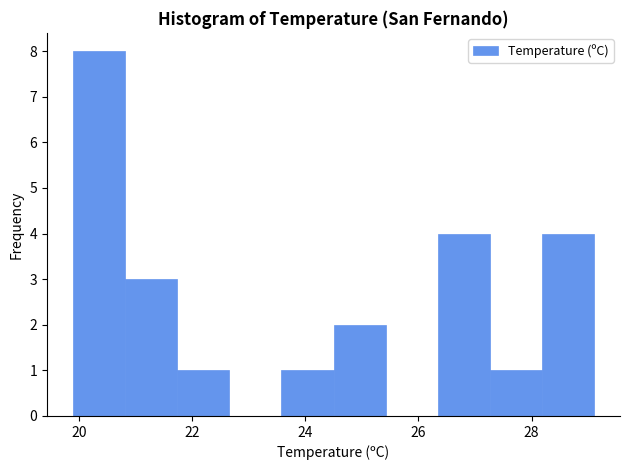

Over which range of the x-axis is the bar tallest?

19.90 to 20.82